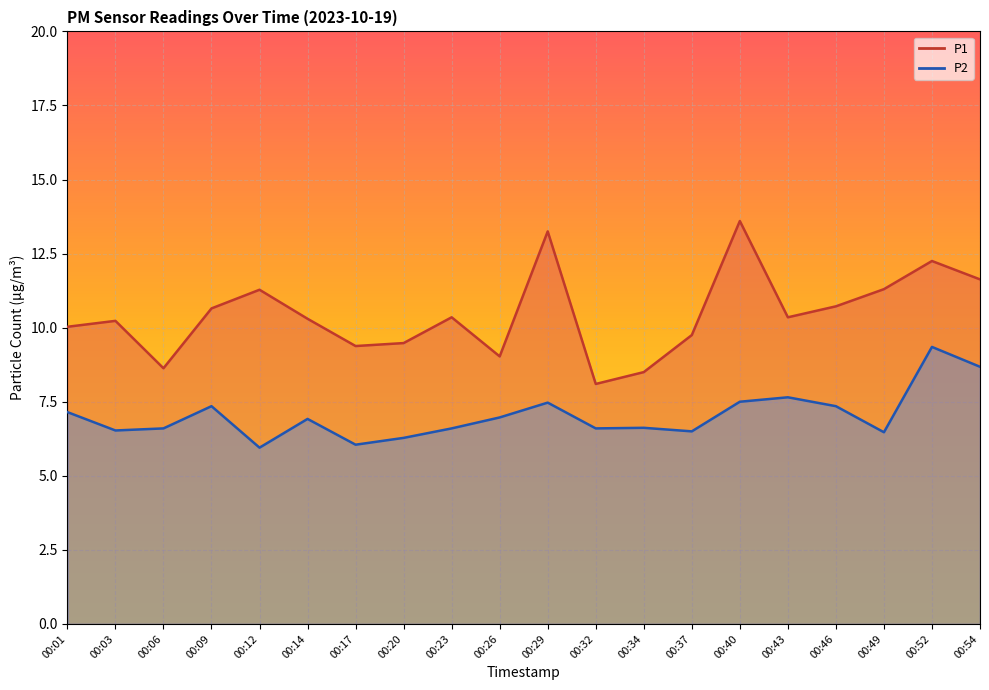

Which series has the largest total across all categories?

P1